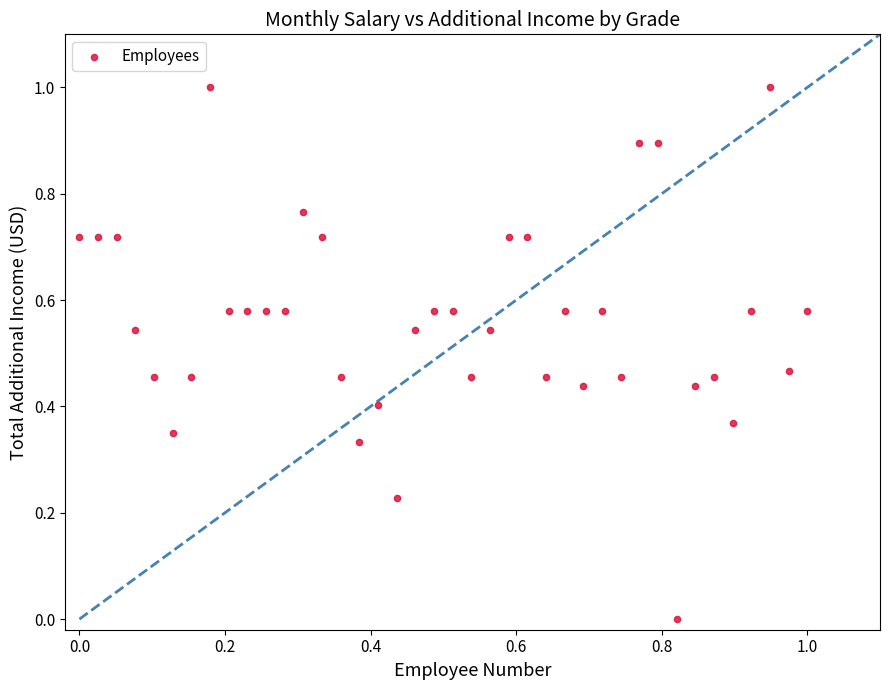

What is the range of X values (max minus min)?

1.0